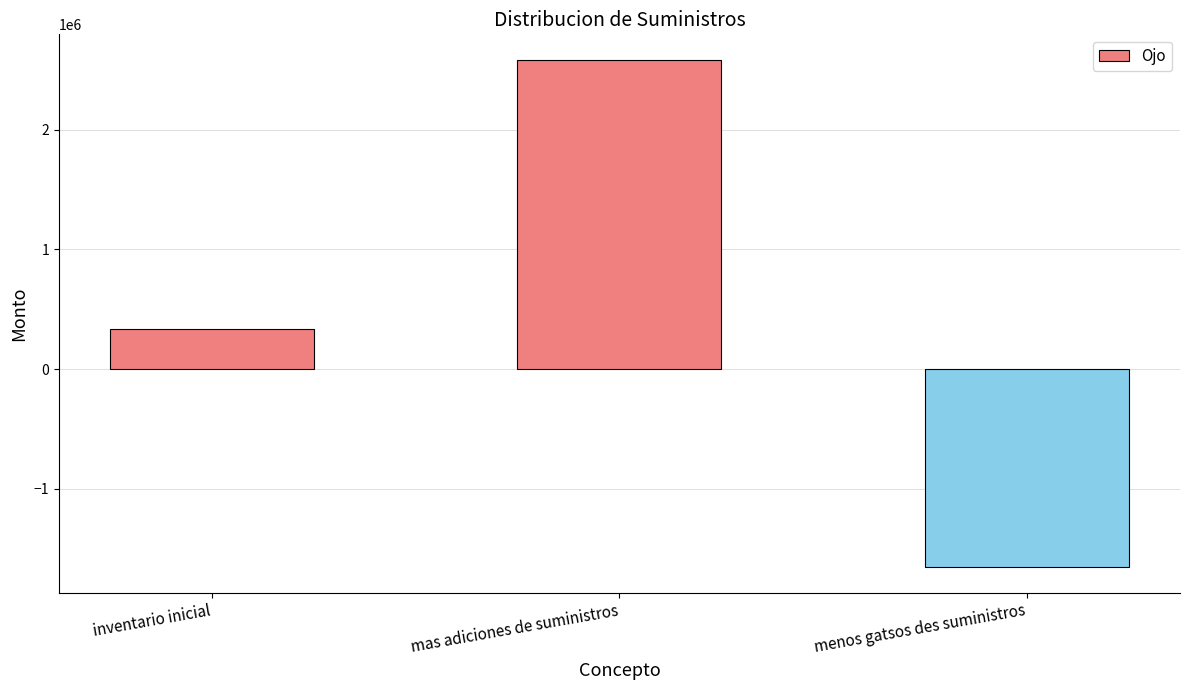

What is the change in value from inventario inicial to mas adiciones de suministros?

+2244337.6